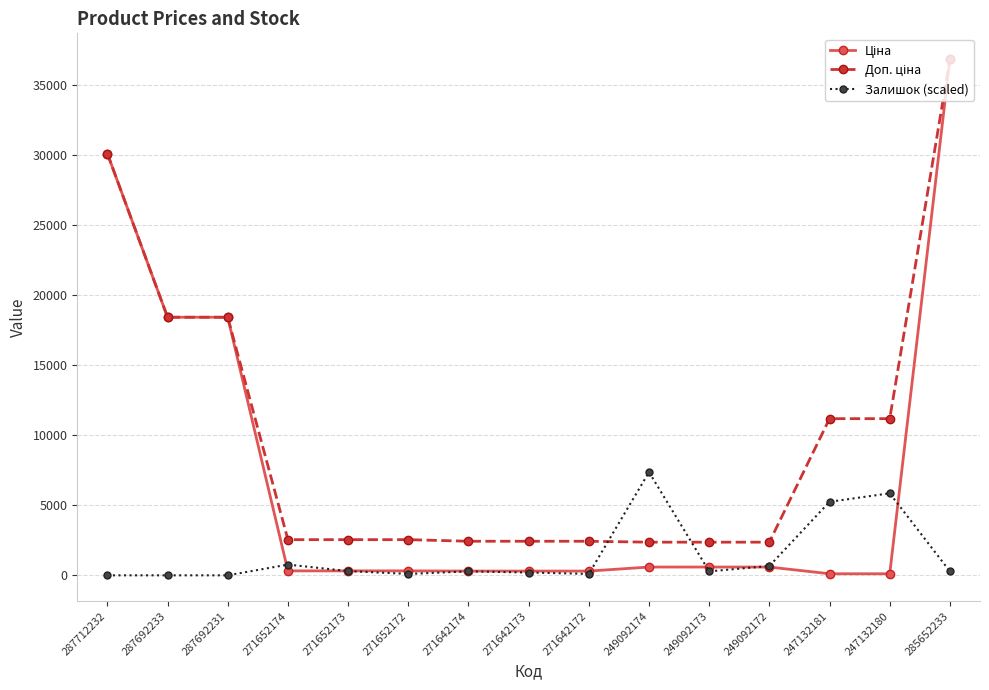

Which category has the highest value across all series?

285652233